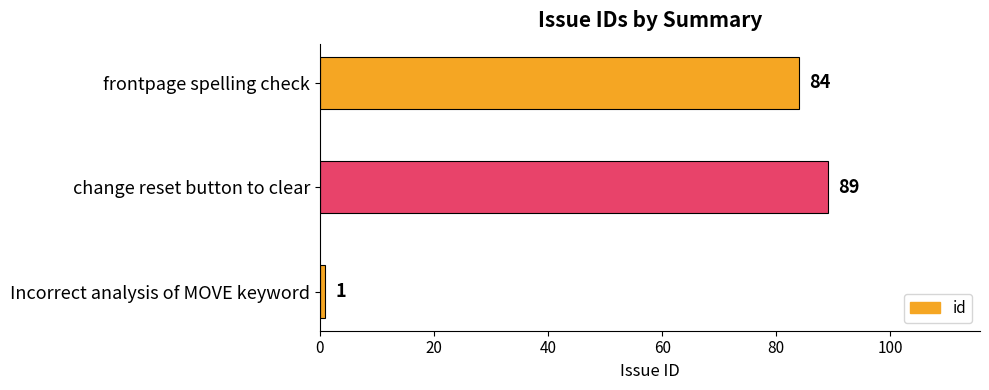

Reading top to bottom, transcribe all the data shown in this chart.

84	89	1